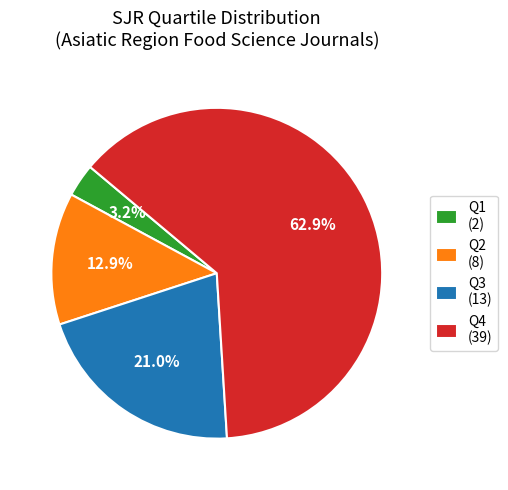

Combined, do Q4 and Q3 account for over 50%?

Yes